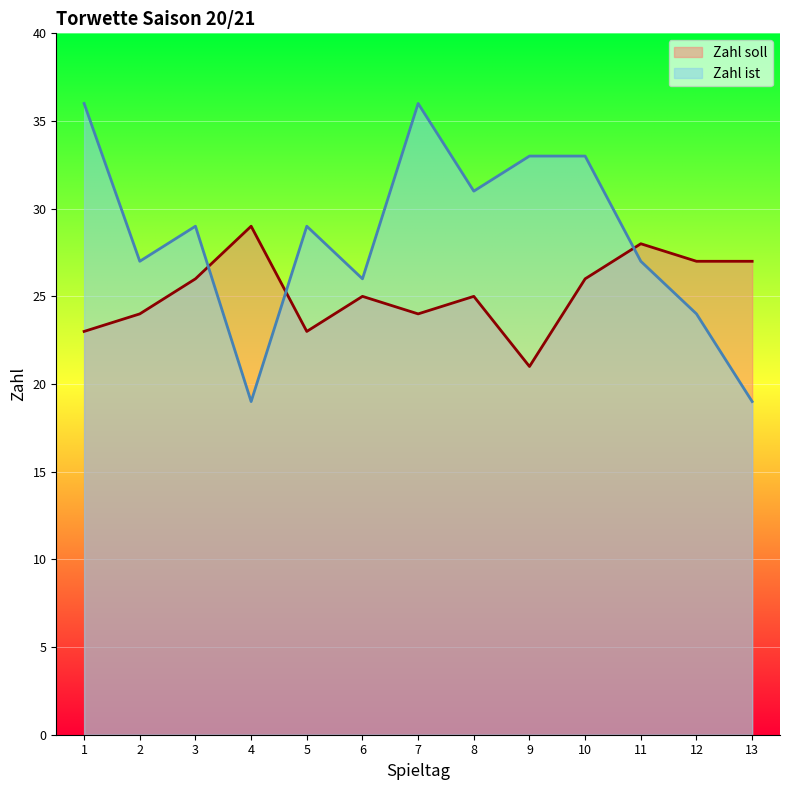

What is the average value of the Zahl ist series?

28